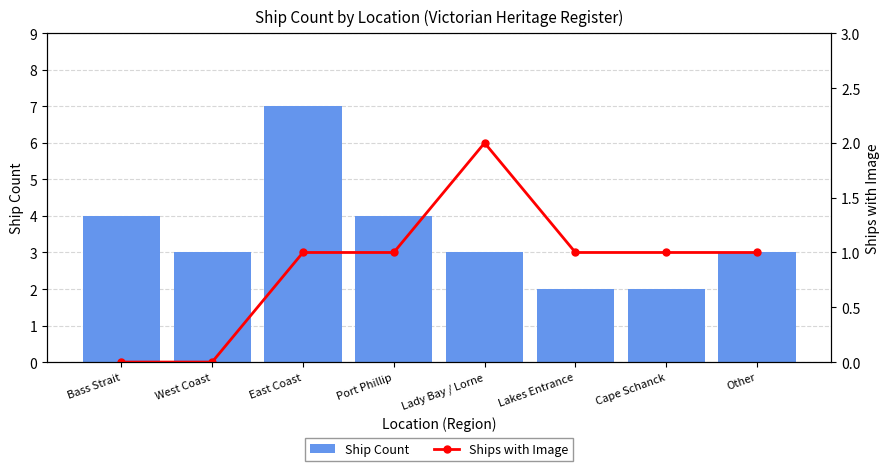

At Port Phillip, list the series in order from largest to smallest.

Ship Count, Ships with Image